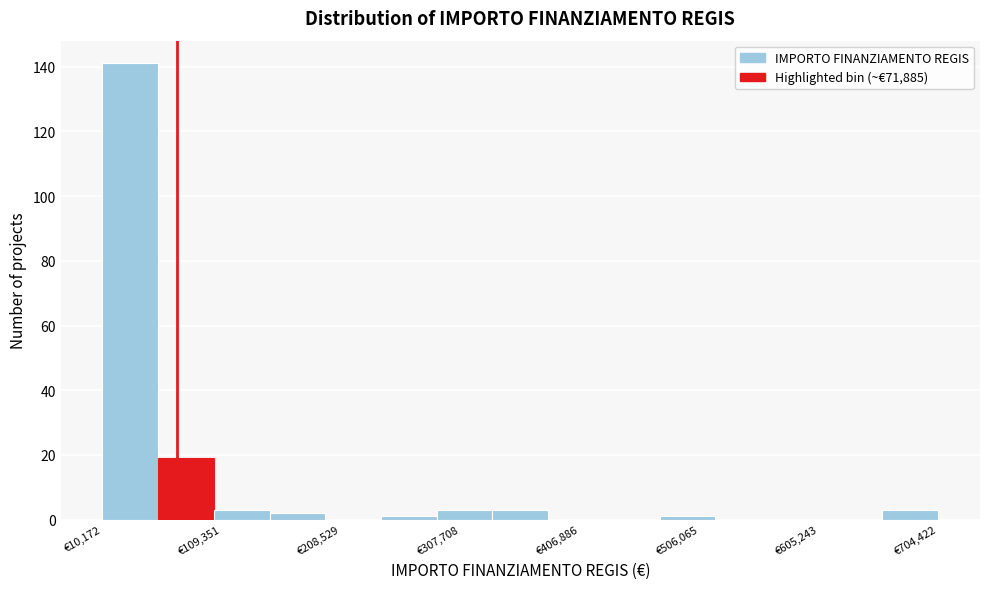

Reading left to right, transcribe this chart: for each bar, give the range it covers on the x-axis and its height. Neither the bar edges nor the heights are printed on the chart, so give them approximately, as read against the axes.

10000 to 60000: 142
60000 to 100000: 20
100000 to 150000: 4
150000 to 200000: 2
200000 to 240000: 0
240000 to 290000: under 2
290000 to 330000: 4
330000 to 380000: 4
380000 to 430000: 0
430000 to 470000: 0
470000 to 520000: under 2
520000 to 570000: 0
570000 to 610000: 0
610000 to 660000: 0
660000 to 700000: 4